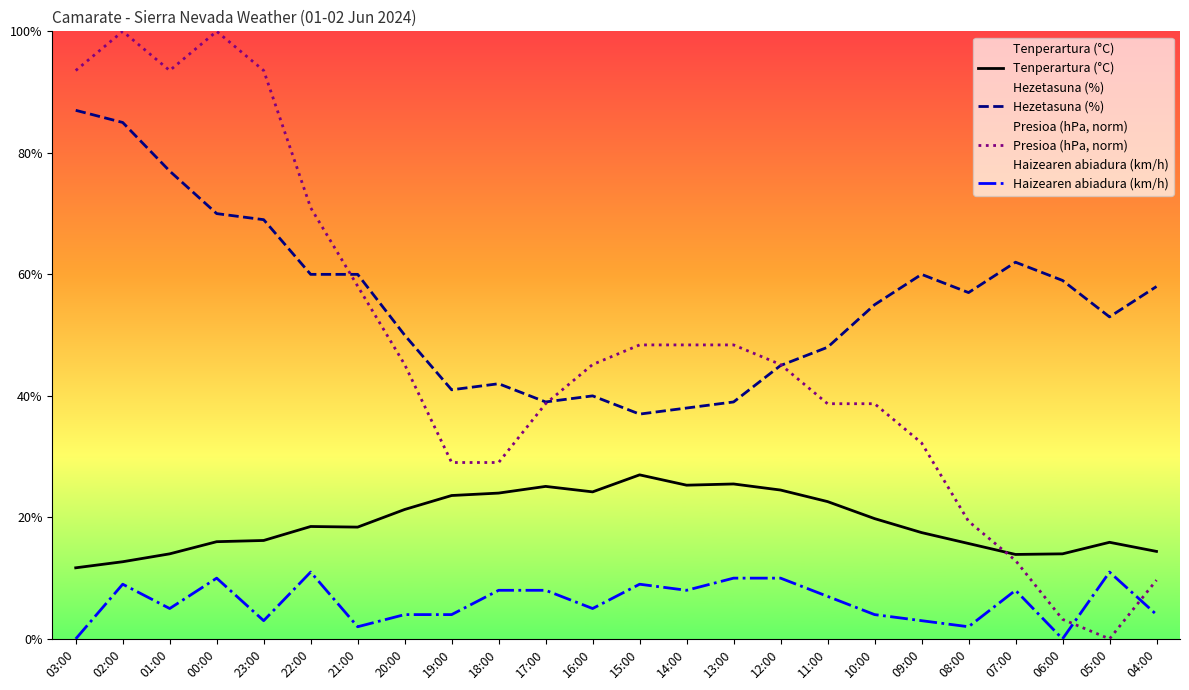

In Haizearen abiadura (km/h), how many points are lower than both neighbors (excluding endpoints)?

7